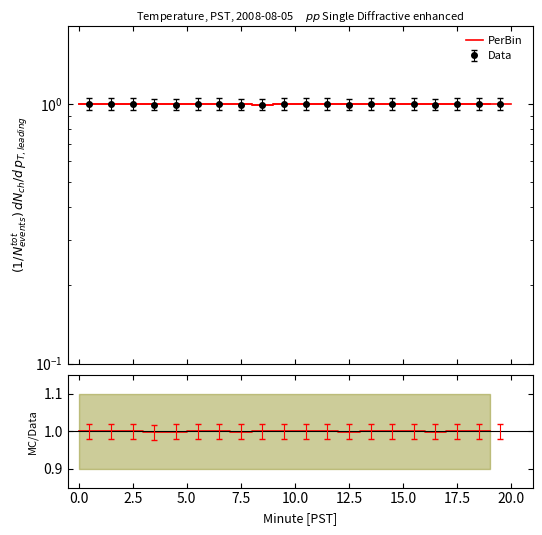

The value at 20.0 is 1.0. True or false?

True